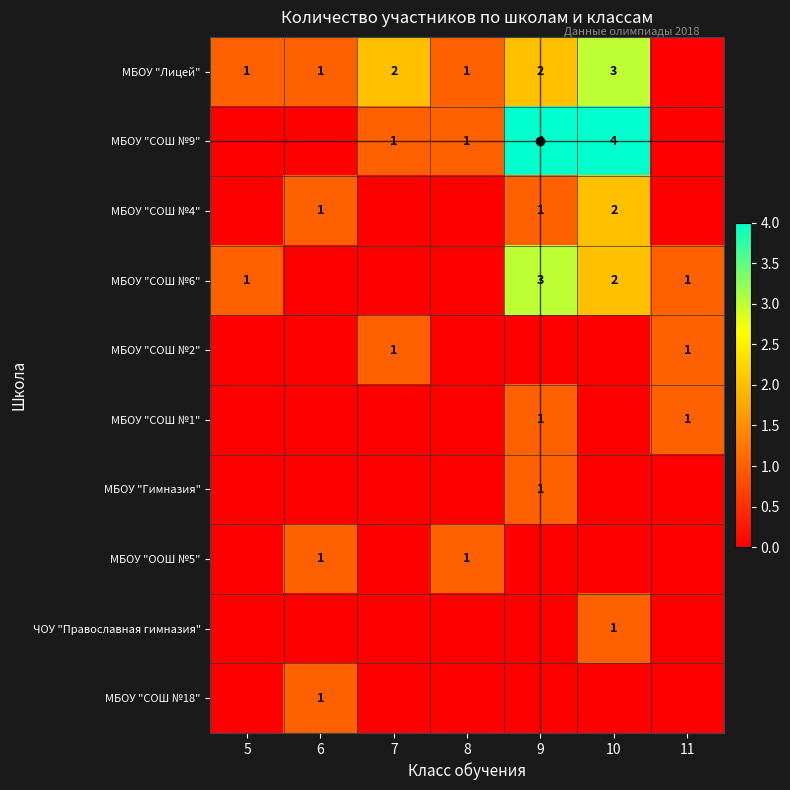

The ЧОУ "Православная гимназия" series shows -1 at 7. True or false?

False